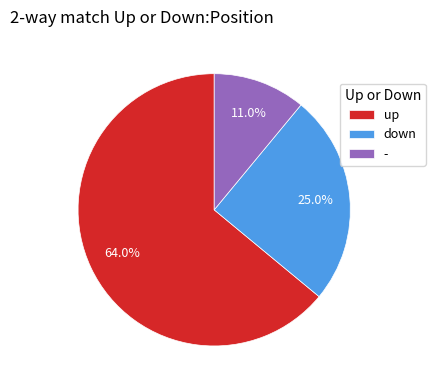

Rank the categories by value from highest to lowest.

up, down, -